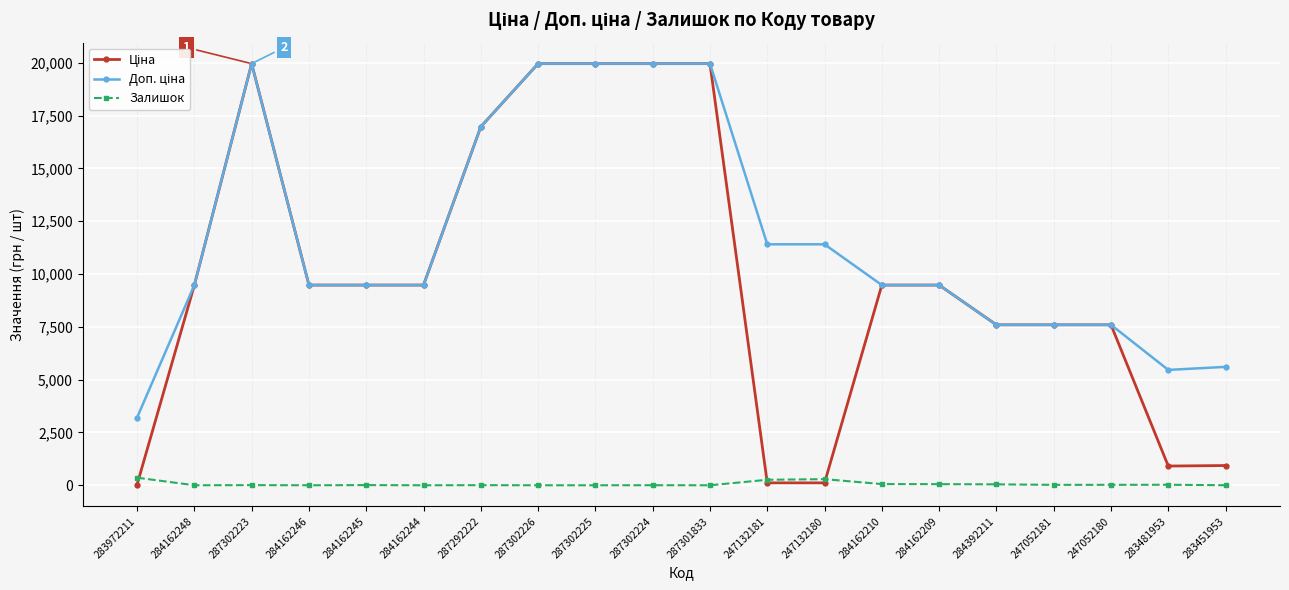

True or false: Залишок has more than 1 points higher than both neighbors.

True